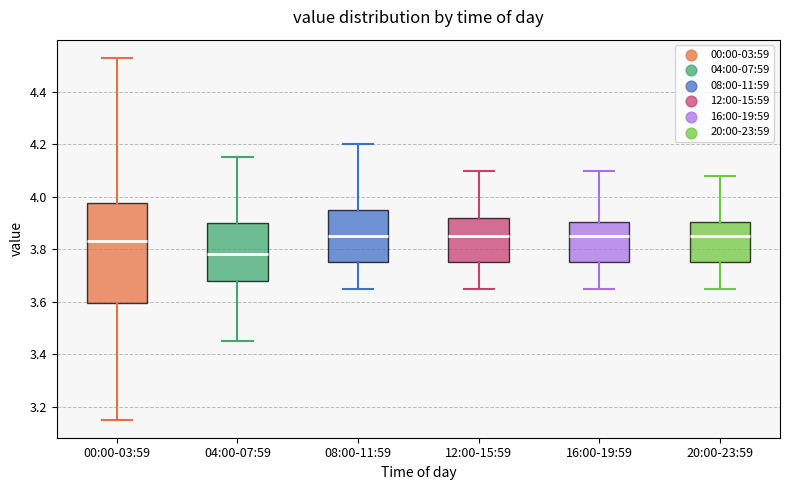

Reading left to right, transcribe this box plot: for each box, give where its median line is, the range the box spans, and where its two whiskers end, as read against the y-axis. The values are not printed on the chart, so give them approximately, as read against the axis.

00:00-03:59: median 3.84, box 3.60 to 3.98, whiskers 3.16 to 4.54
04:00-07:59: median 3.78, box 3.68 to 3.90, whiskers 3.46 to 4.16
08:00-11:59: median 3.86, box 3.76 to 3.96, whiskers 3.66 to 4.20
12:00-15:59: median 3.86, box 3.76 to 3.92, whiskers 3.66 to 4.10
16:00-19:59: median 3.86, box 3.76 to 3.90, whiskers 3.66 to 4.10
20:00-23:59: median 3.86, box 3.76 to 3.90, whiskers 3.66 to 4.08